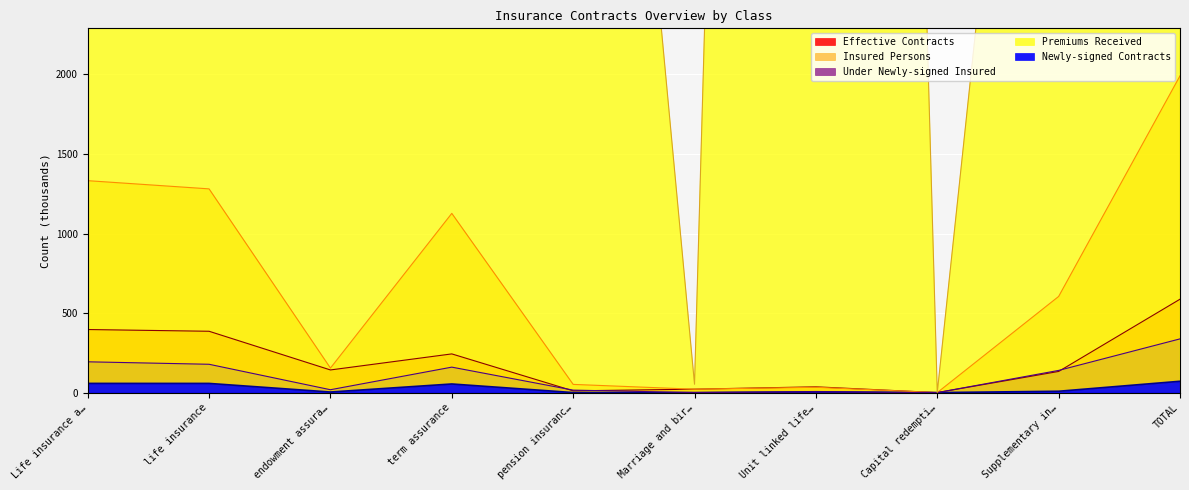

What is the average value of the Under Newly-signed Insured series?

104.7